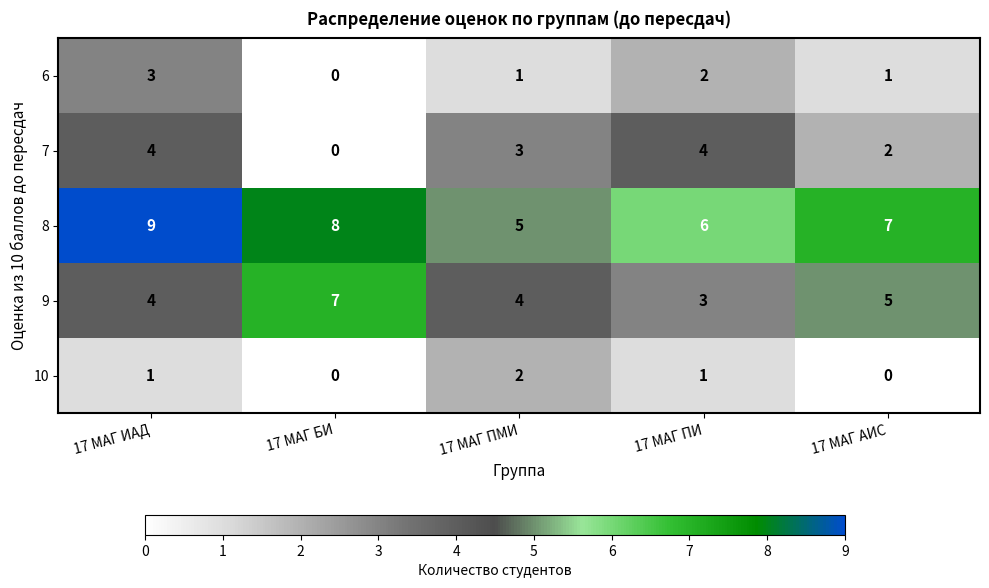

Which category has the highest value across all series?

17 МАГ ИАД